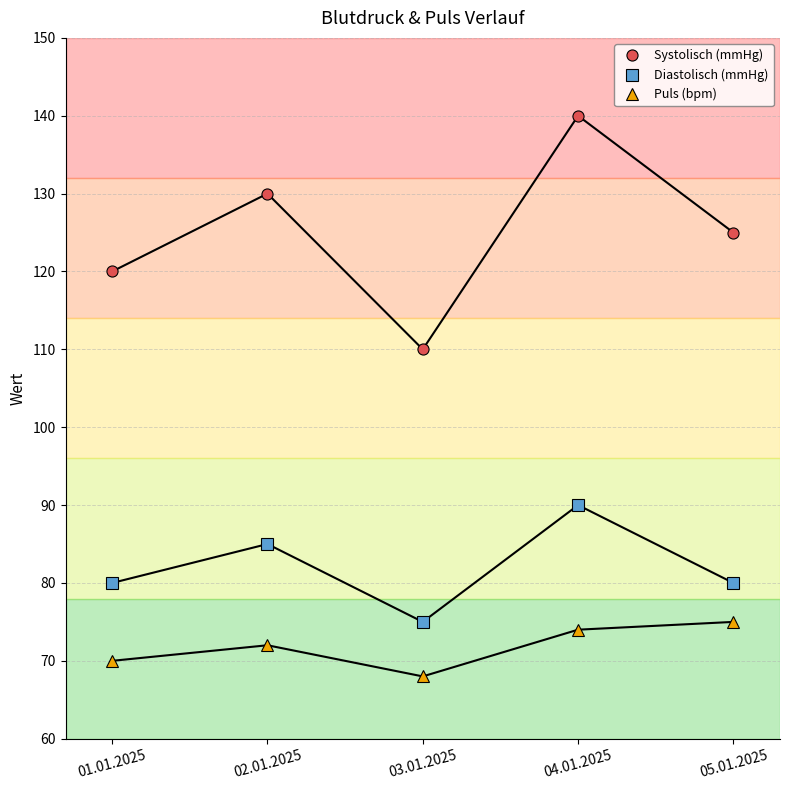

At how many categories does at least one series exceed 71?

5